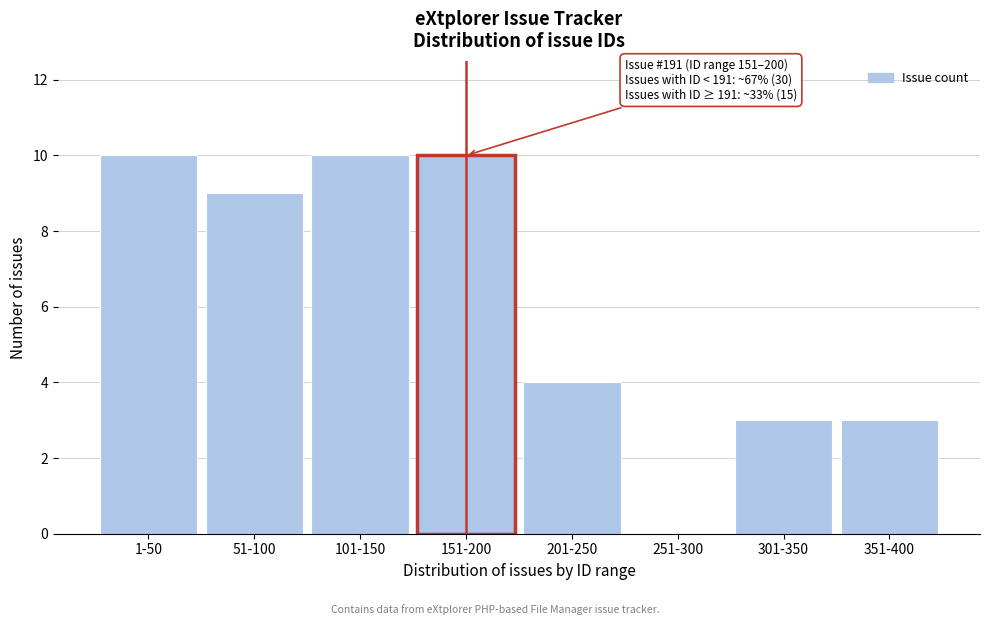

Reading left to right, what are all the values shown in this chart?

1-50=10	51-100=9	101-150=10	151-200=10	201-250=4	251-300=0	301-350=3	351-400=3